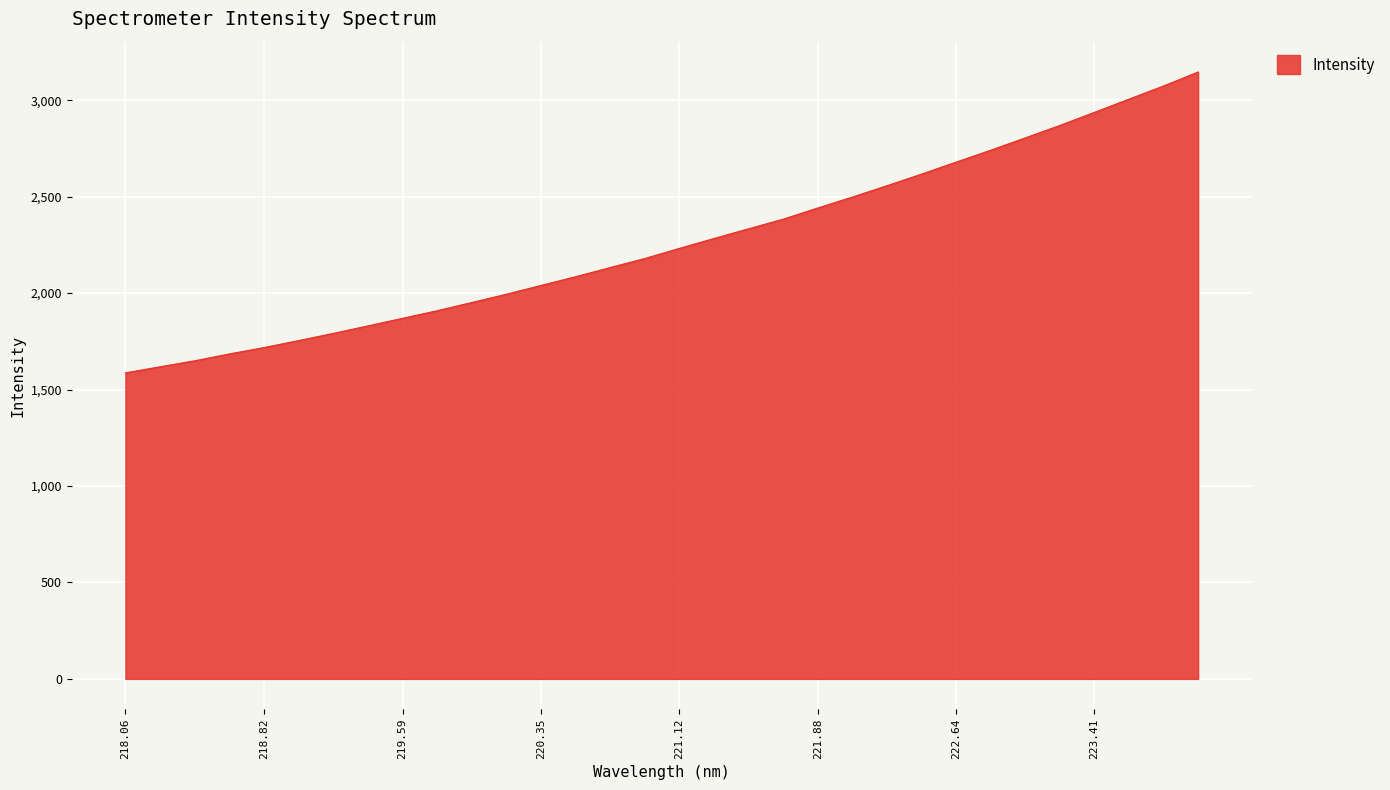

What is the maximum value shown in the chart?

3146.4